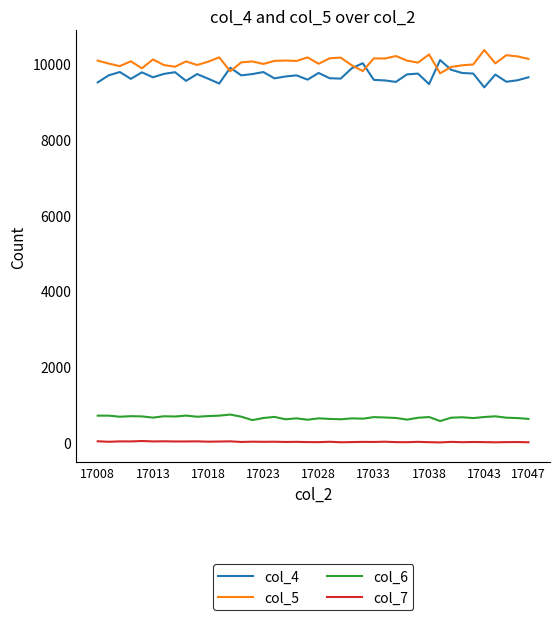

True or false: col_4 and col_7 intersect in this chart.

False